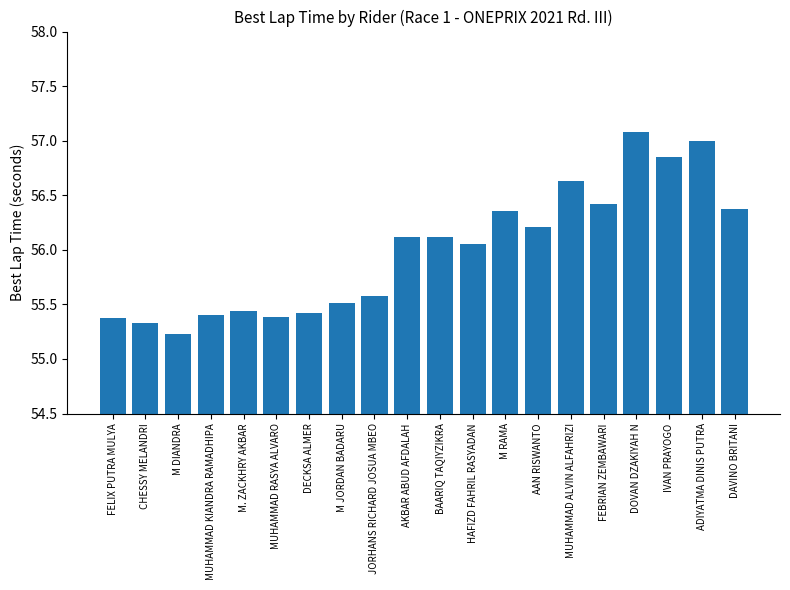

The chart shows a value of 29.7 at DOVAN DZAKIYAH N. True or false?

False